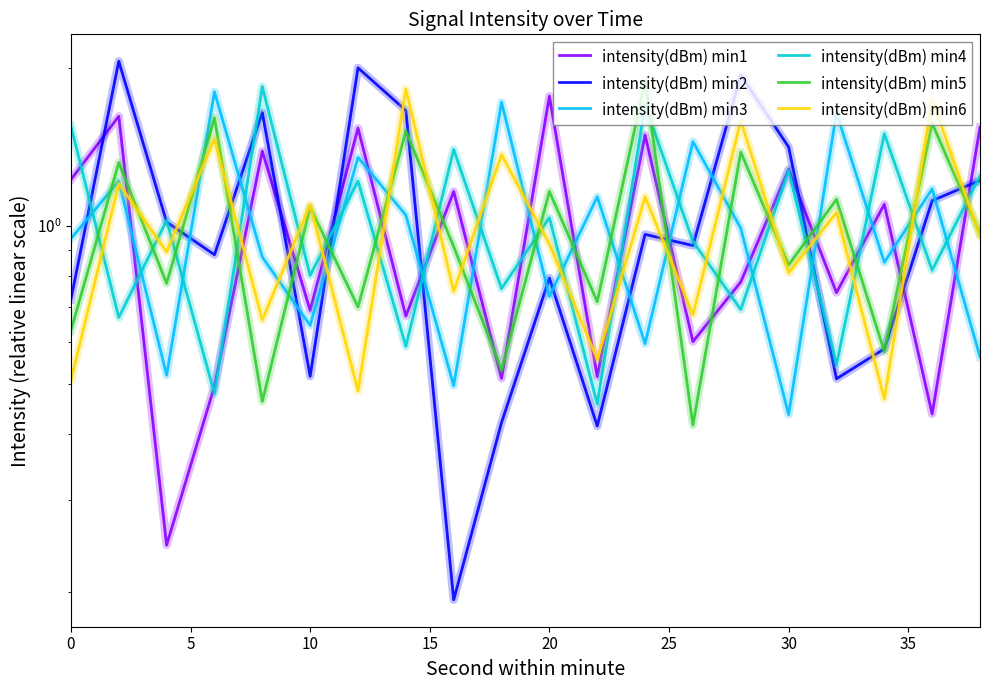

Is the value of intensity(dBm) min1 at 25 greater than the value of intensity(dBm) min2 at 40?

Yes